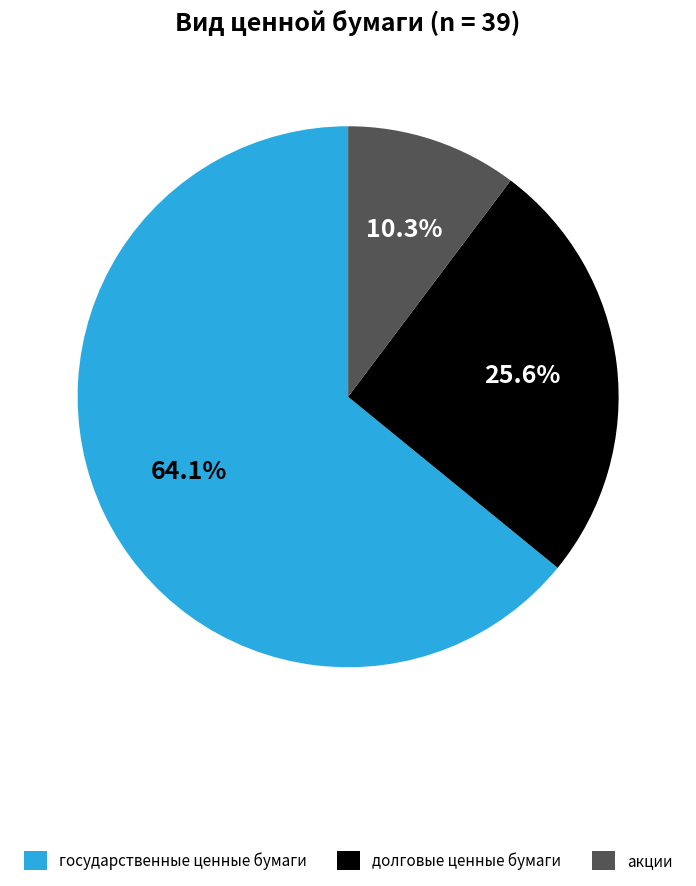

Which has a higher value, долговые ценные бумаги or государственные ценные бумаги?

государственные ценные бумаги